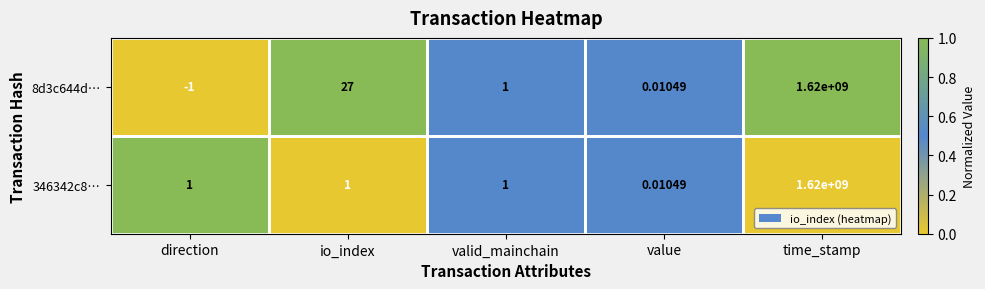

Rank the categories by 8d3c644d… value from lowest to highest.

direction, value, valid_mainchain, io_index, time_stamp